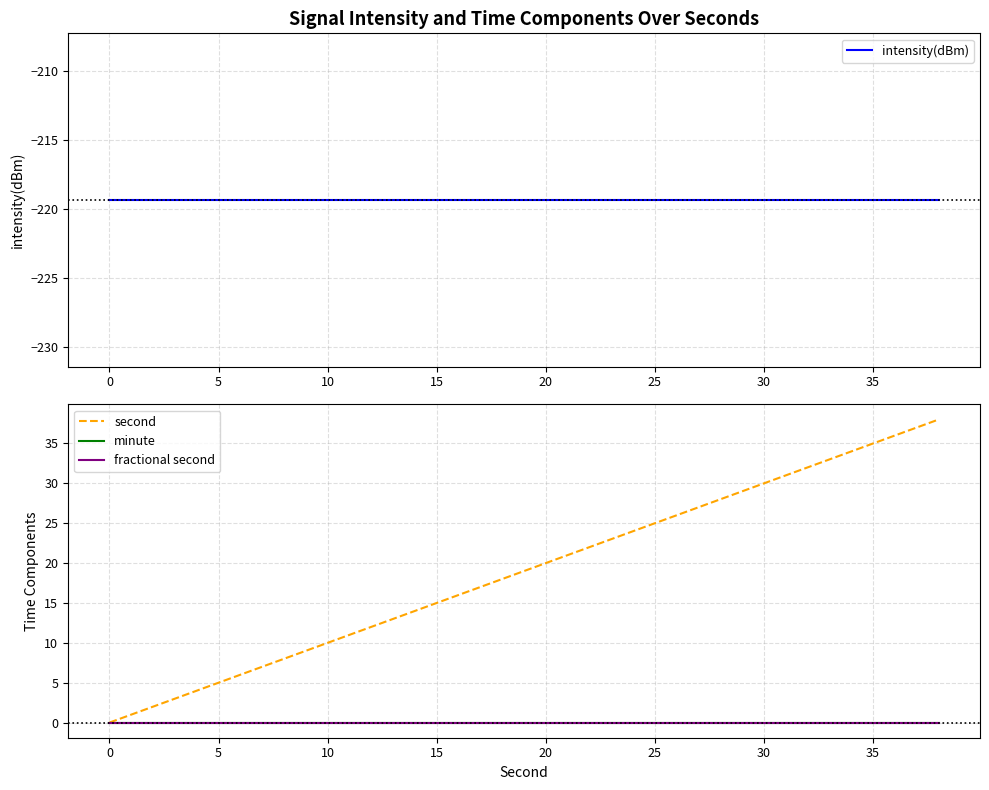

What is the difference between the maximum and minimum values in the second series?

38